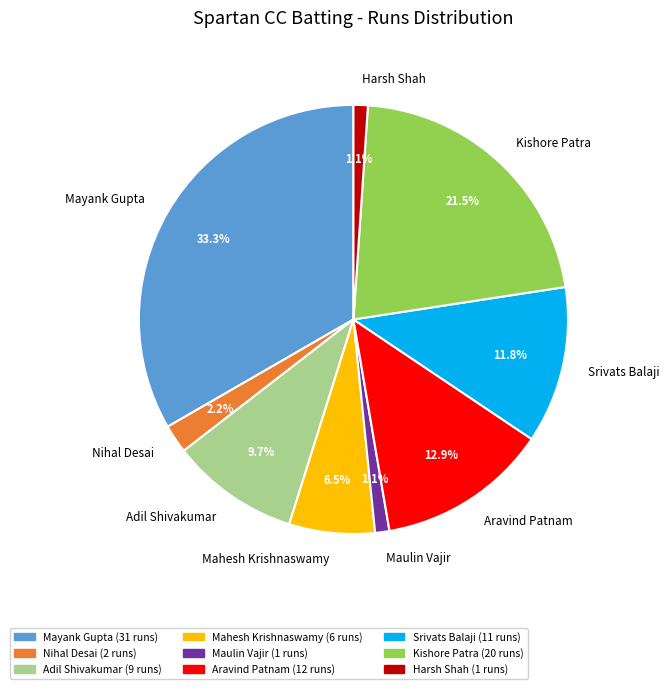

How many slices are in this pie chart?

9